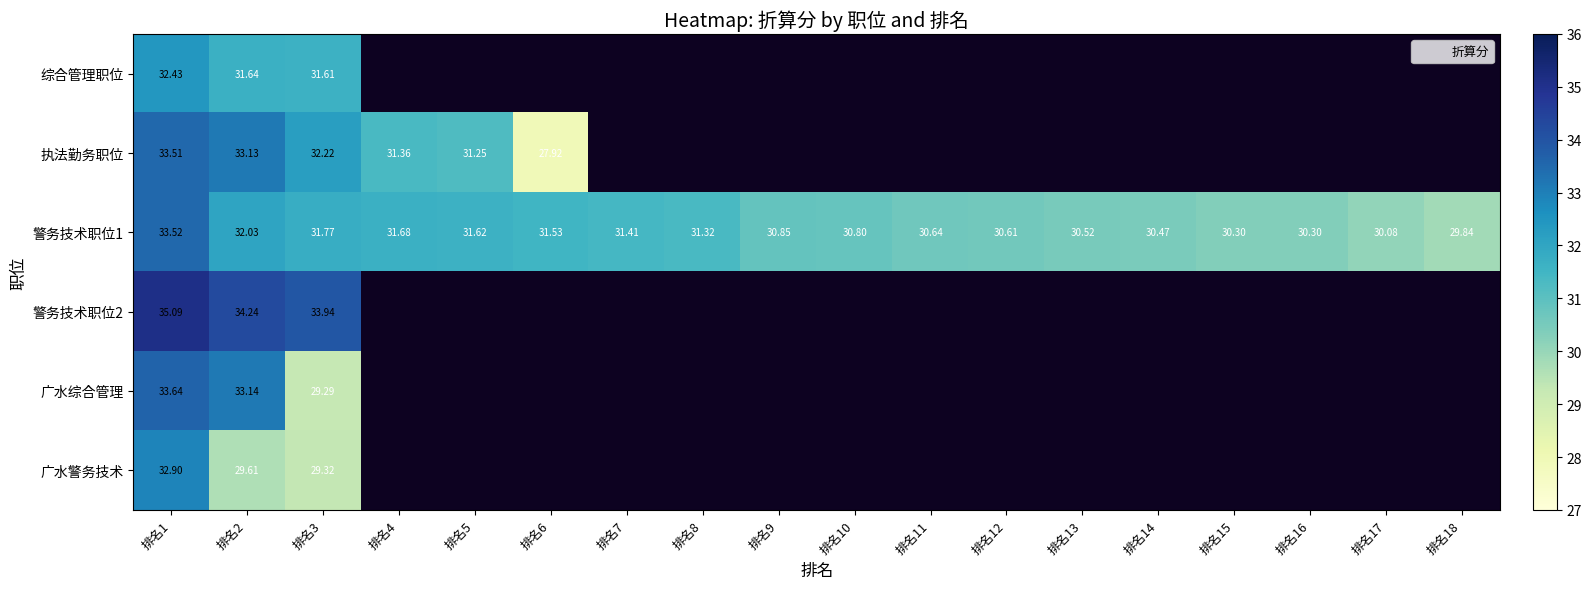

Which category has the lowest value in the 警务技术职位1 series?

排名18